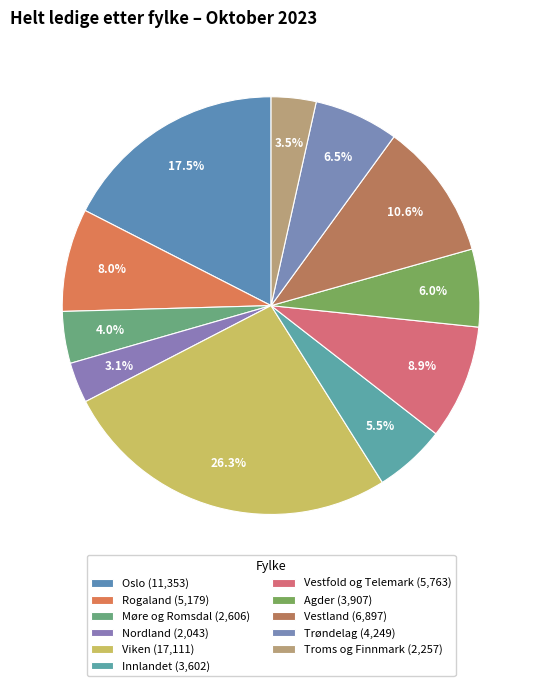

How much of the chart is everything except Trøndelag?

93.5%